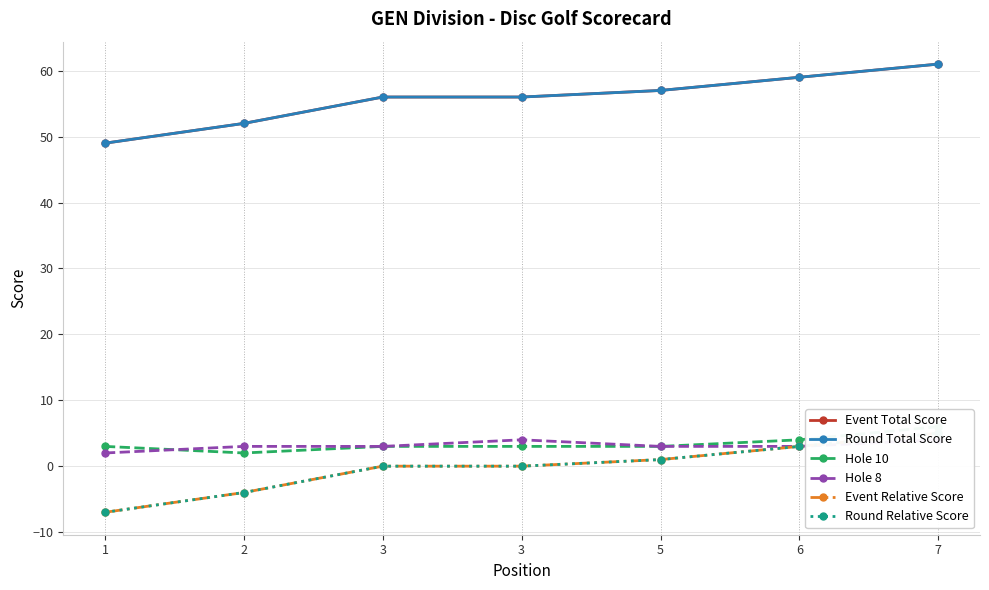

True or false: Round Total Score and Event Relative Score cross at least once.

False